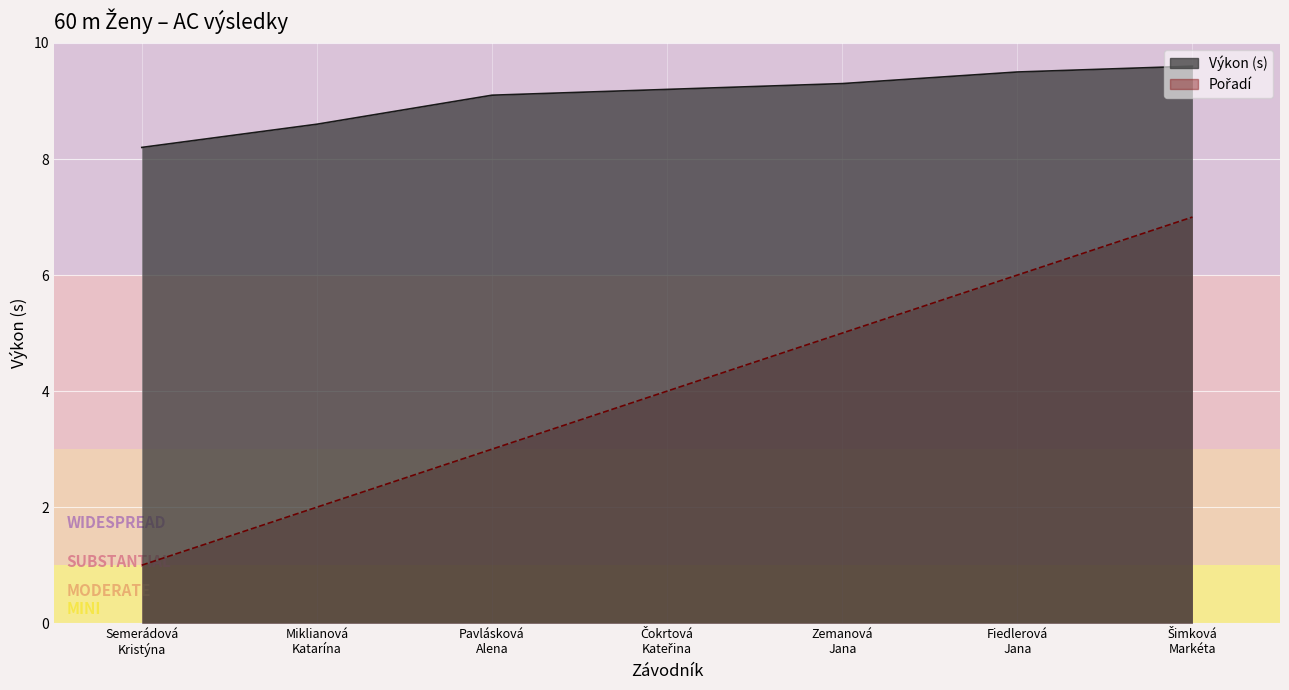

Reading left to right, extract all data points from this chart.

Pořadí: Semerádová
Kristýna=1.0	Miklianová
Katarína=2.0	Pavlásková
Alena=3.0	Čokrtová
Kateřina=4.0	Zemanová
Jana=5.0	Fiedlerová
Jana=6.0	Šimková
Markéta=7.0
Výkon: Semerádová
Kristýna=8.2	Miklianová
Katarína=8.6	Pavlásková
Alena=9.1	Čokrtová
Kateřina=9.2	Zemanová
Jana=9.3	Fiedlerová
Jana=9.5	Šimková
Markéta=9.6